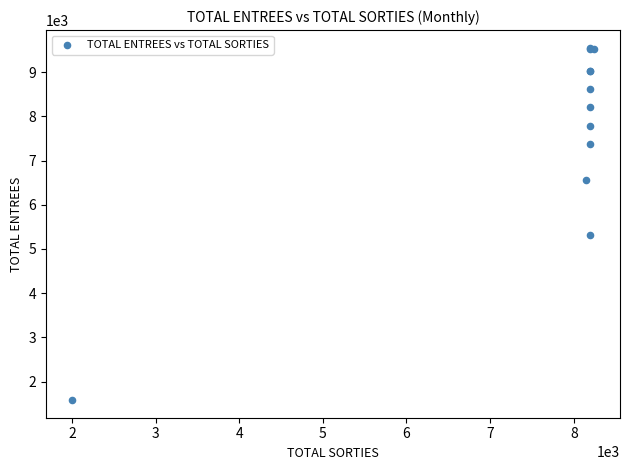

What Y value in the scatter plot is closest to 5566?

5307.0